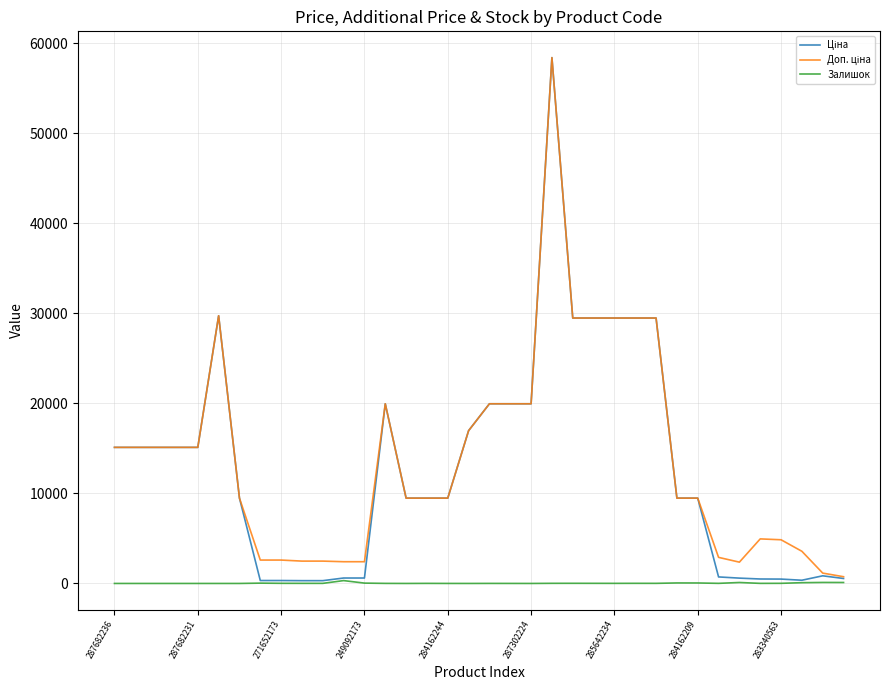

How many lines are shown in the chart?

3